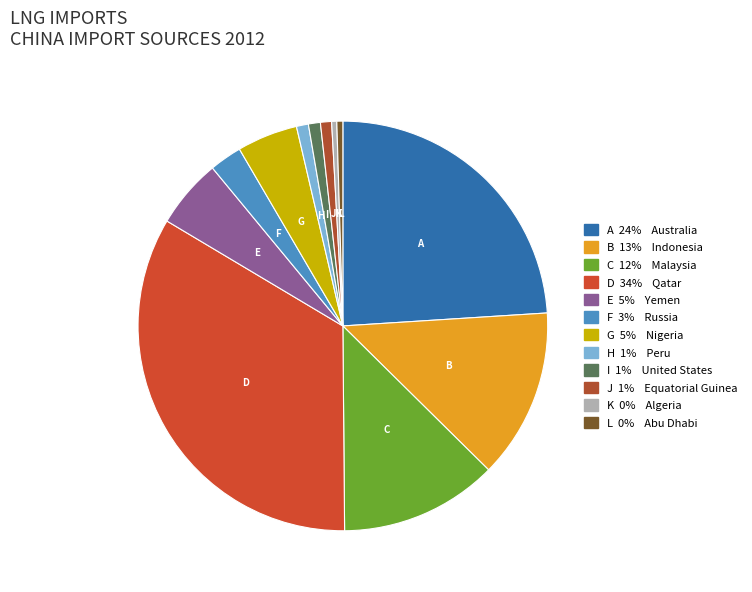

Which category has the smallest portion of the pie?

Algeria (China)